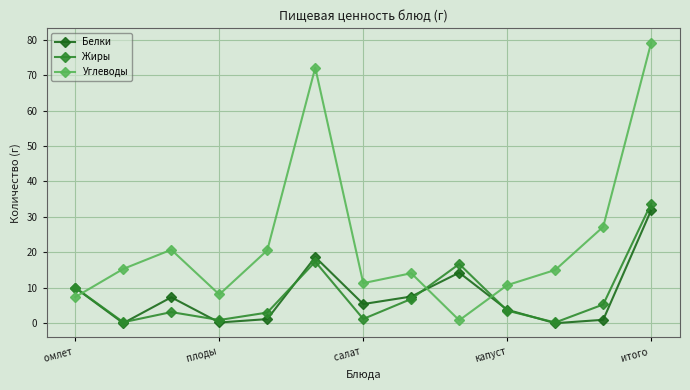

Which series has the widest spread of values?

Углеводы